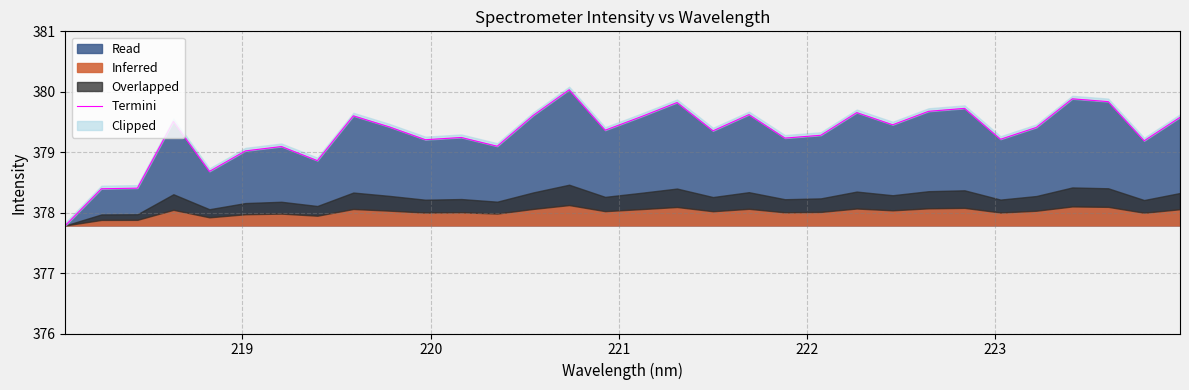

What is the minimum value for Read?

377.8